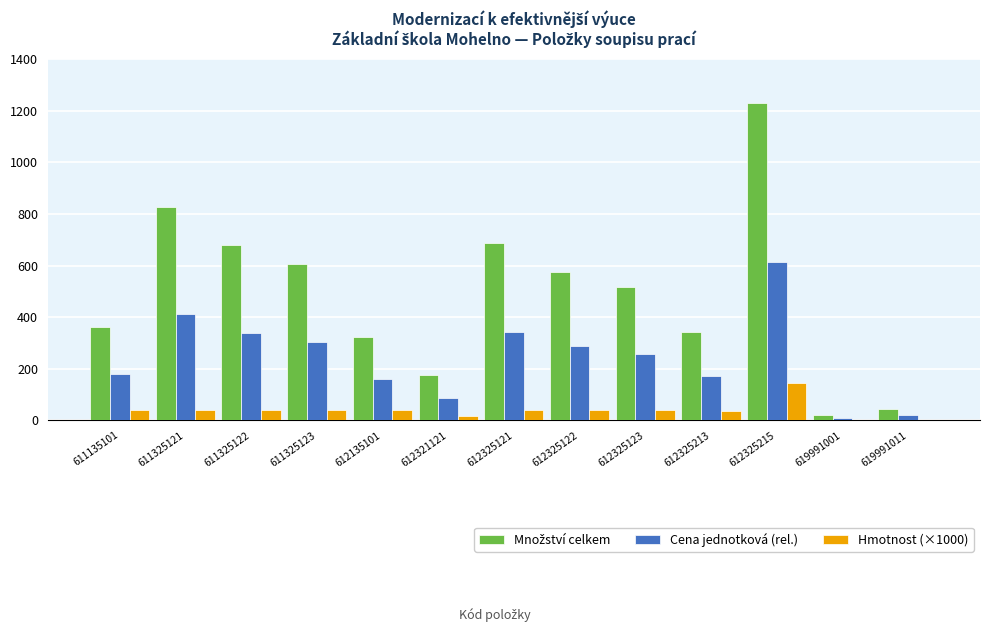

What is the sum of all Hmotnost (×1000) values?

530.1